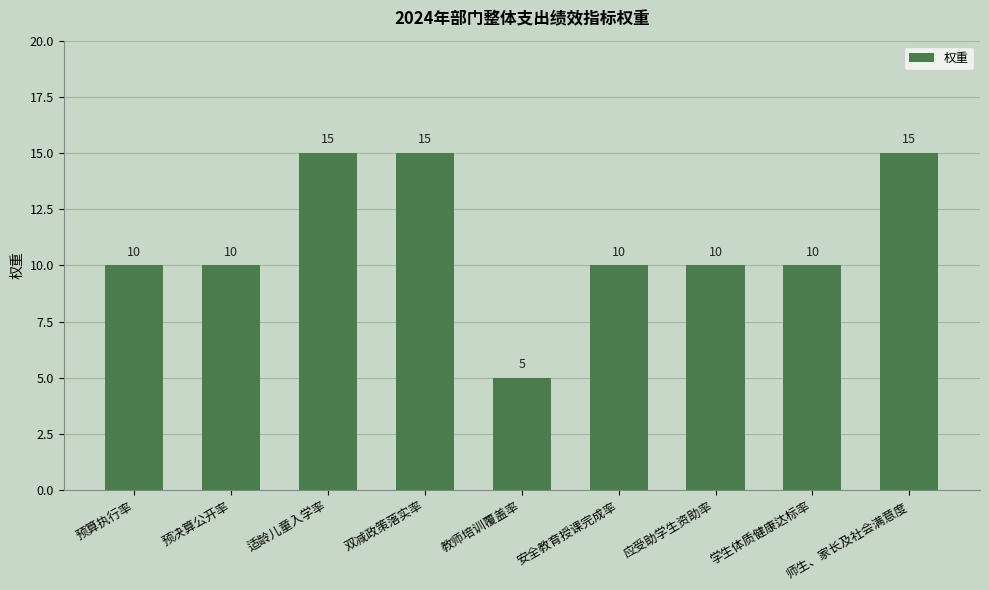

What is the value of the 3rd bar from the left?

15